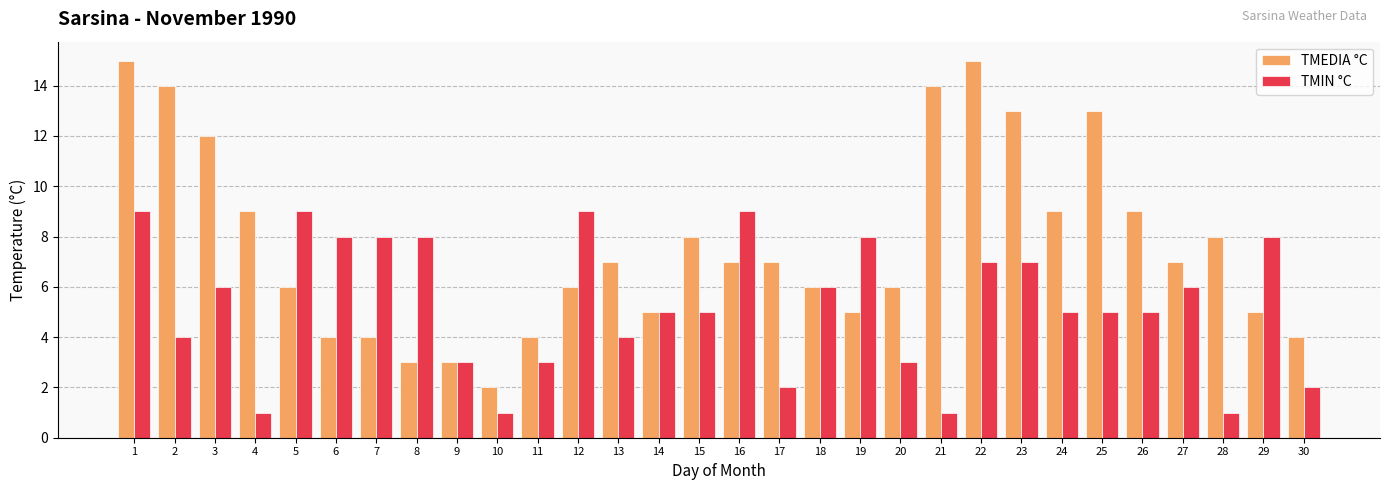

List the series in order of their overall mean, highest first.

TMEDIA °C, TMIN °C